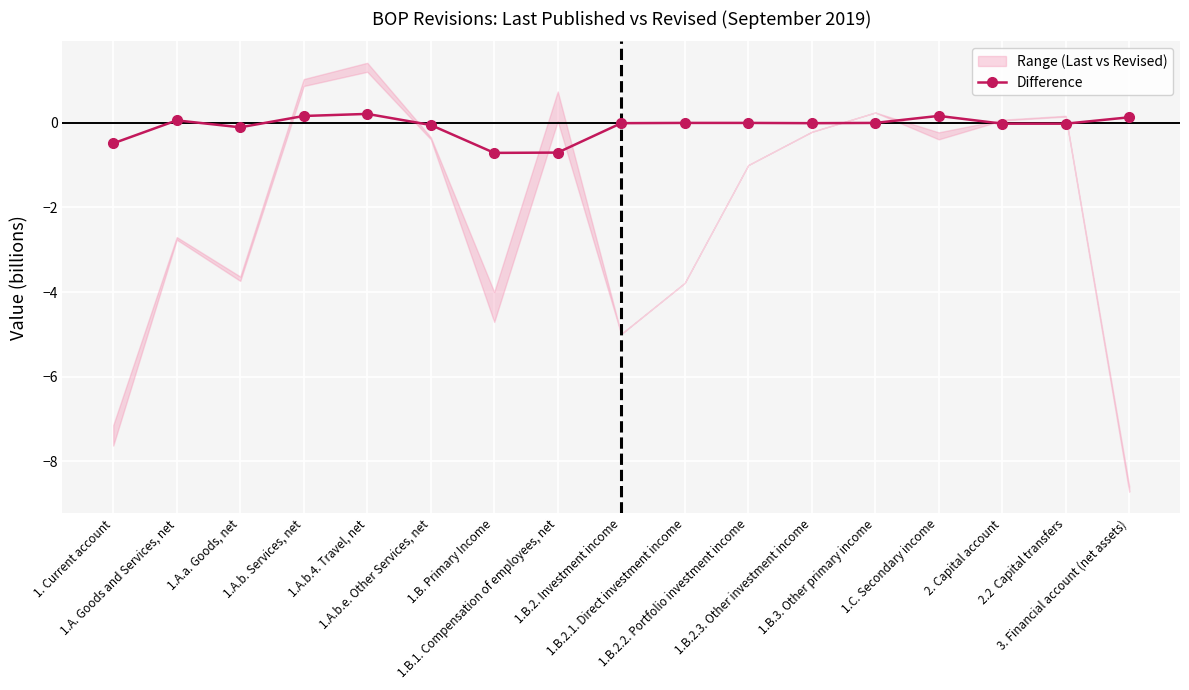

What is the greatest value displayed?

0.2